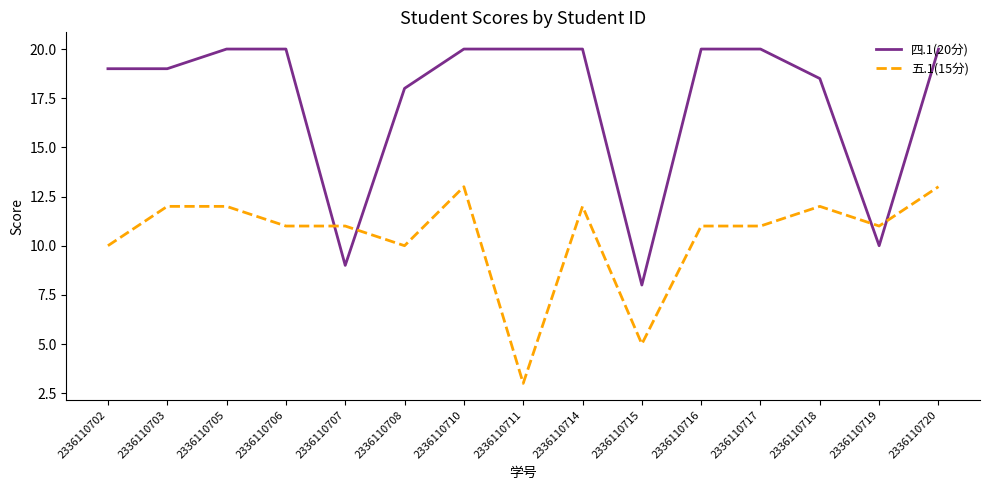

What is the highest value of the 四.1(20分) series?

20.0